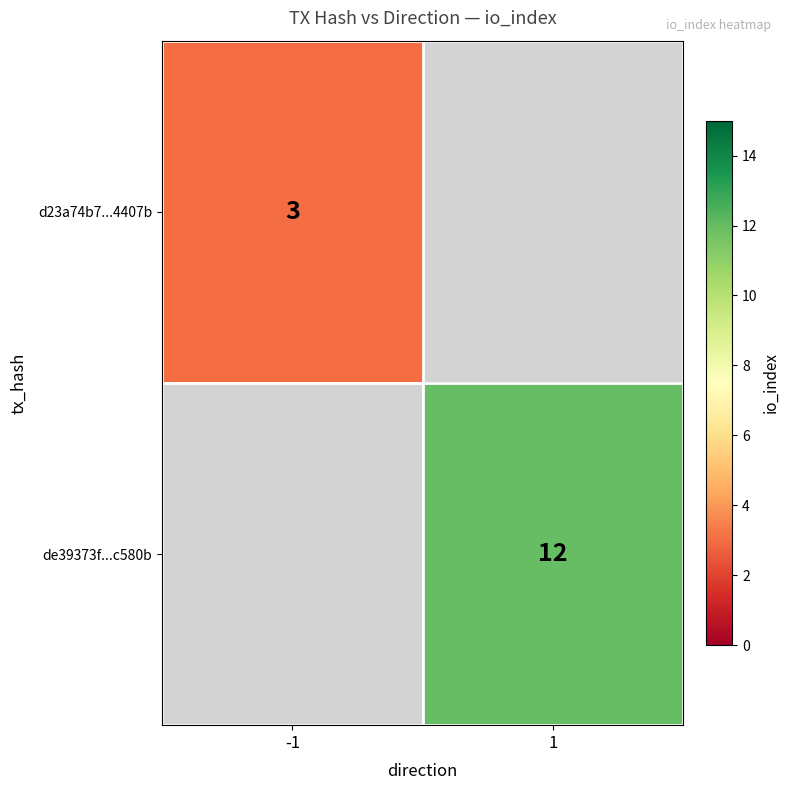

Which label corresponds to the largest value in the chart?

1